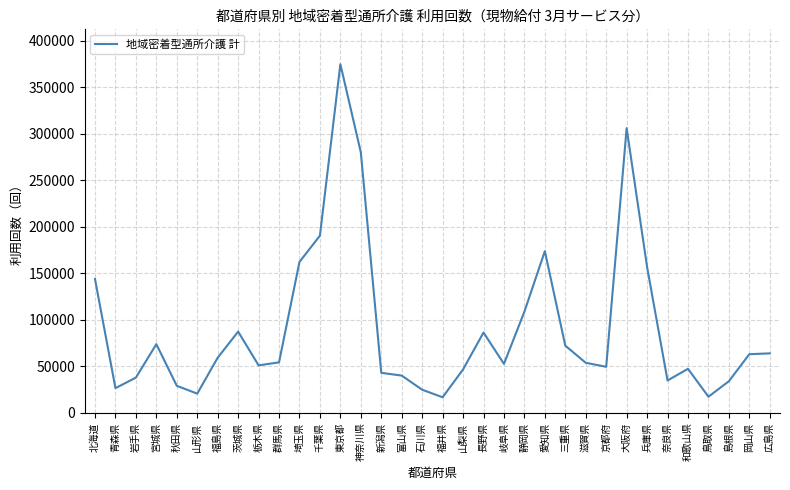

Is it true that the value at 秋田県 is 28926?

True